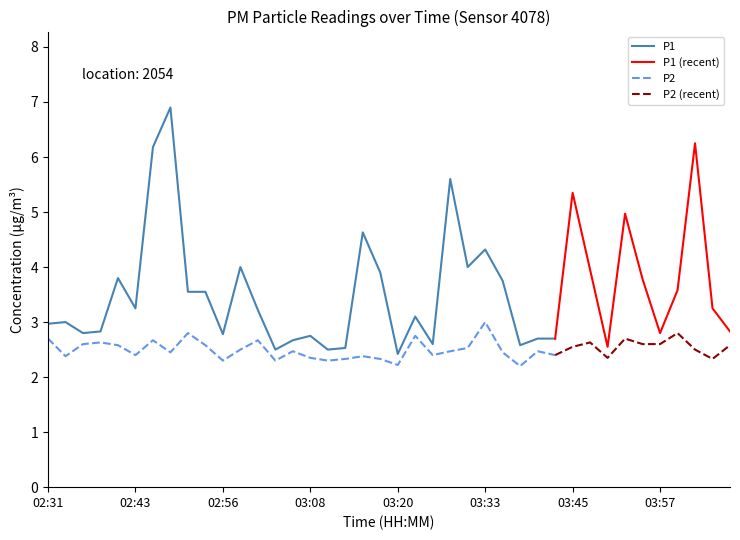

Count the P2 values in the range 2 to 3.

30